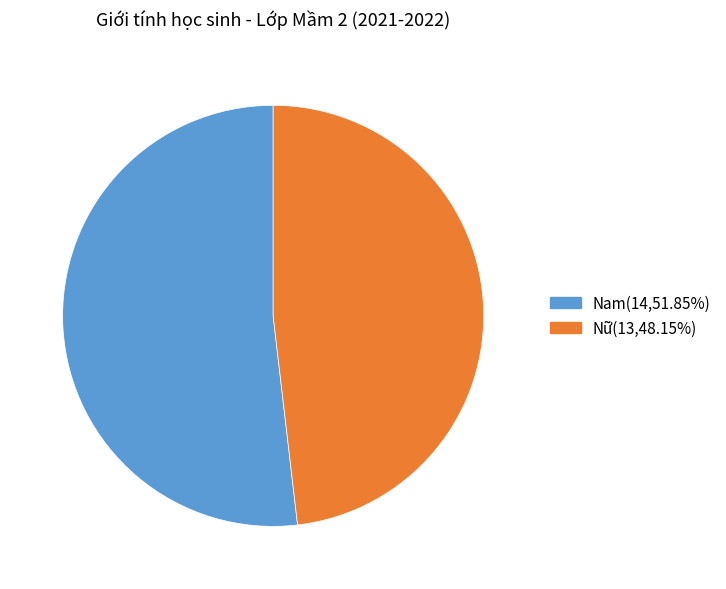

How many slices are in this pie chart?

2